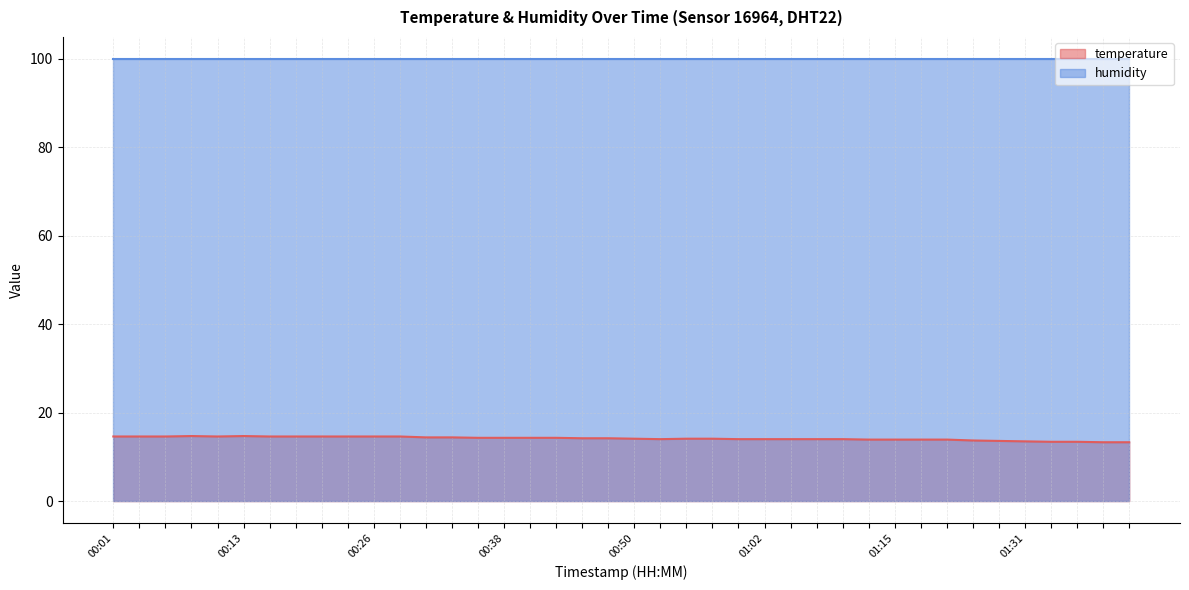

What is the value of the 24th point from the left?

14.1